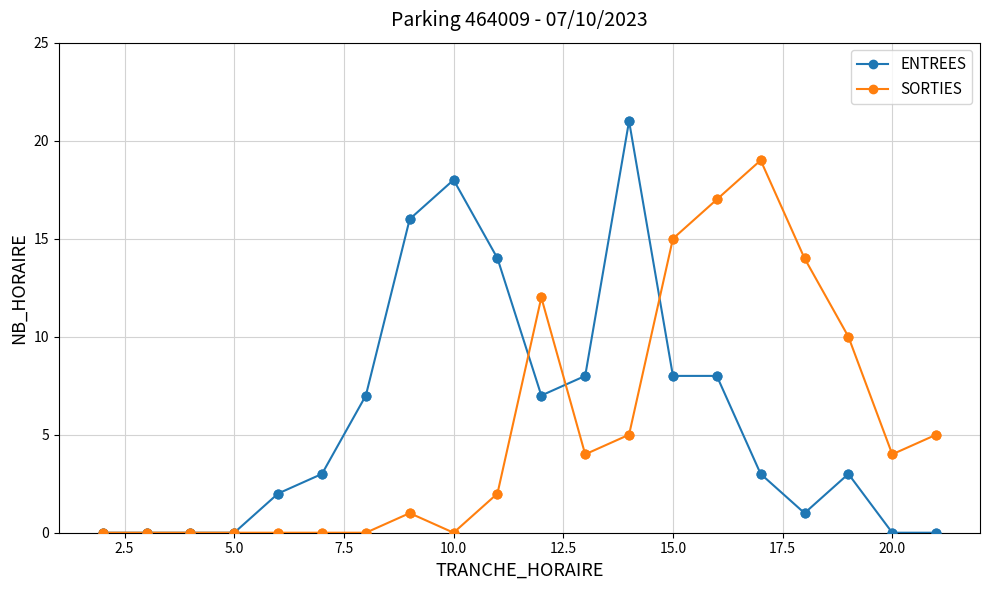

At how many categories does at least one series exceed 13?

8